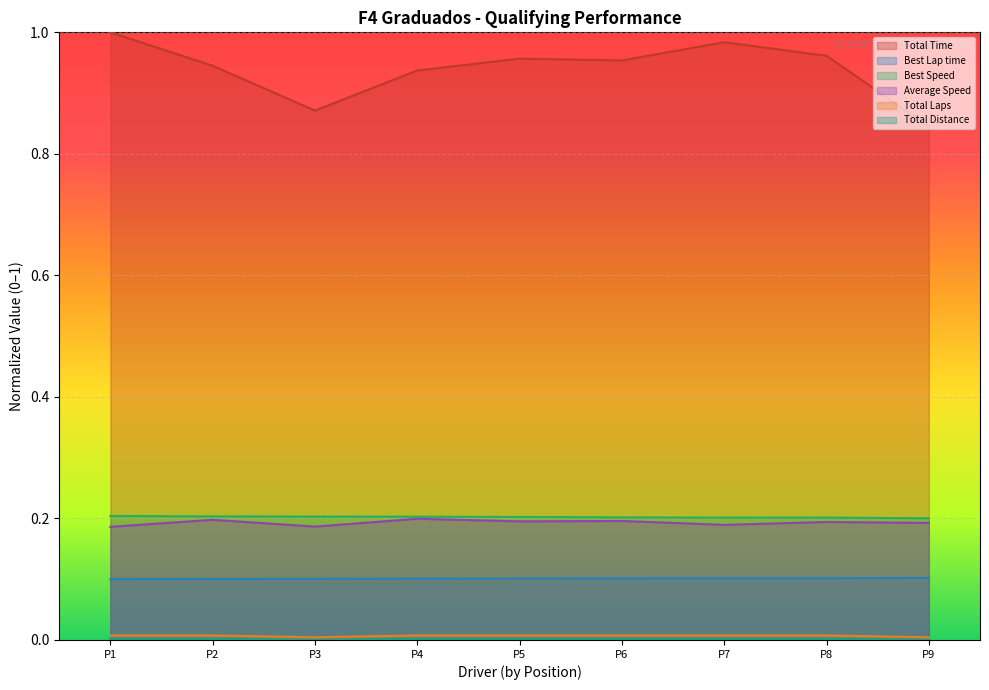

What is the maximum value for Average Speed?

0.2